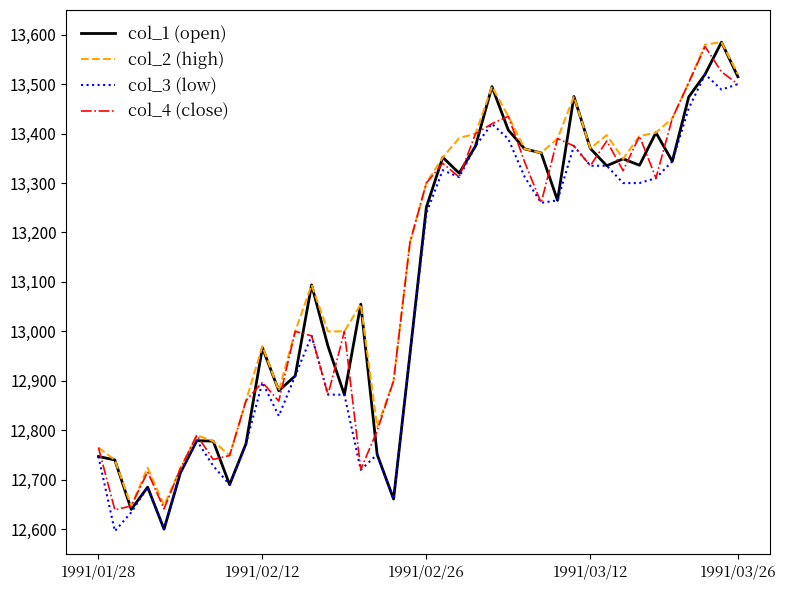

What is the lowest value of the col_2 (high) series?

12647